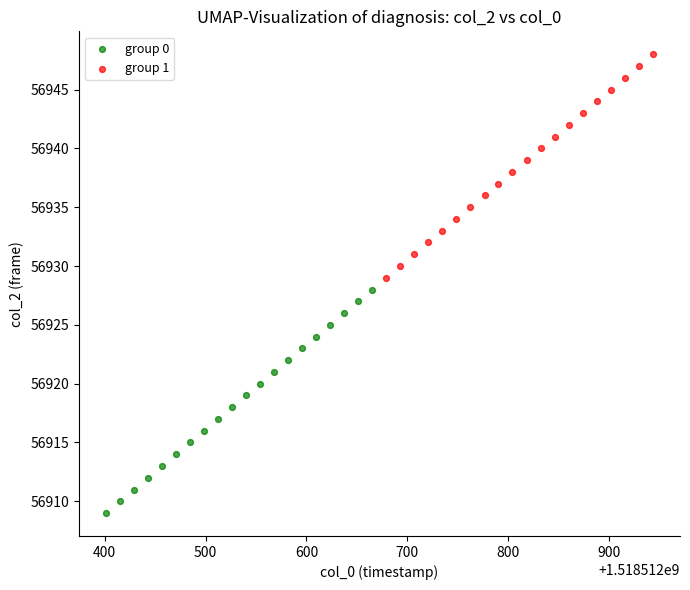

Which series reaches the minimum Y coordinate?

group 0